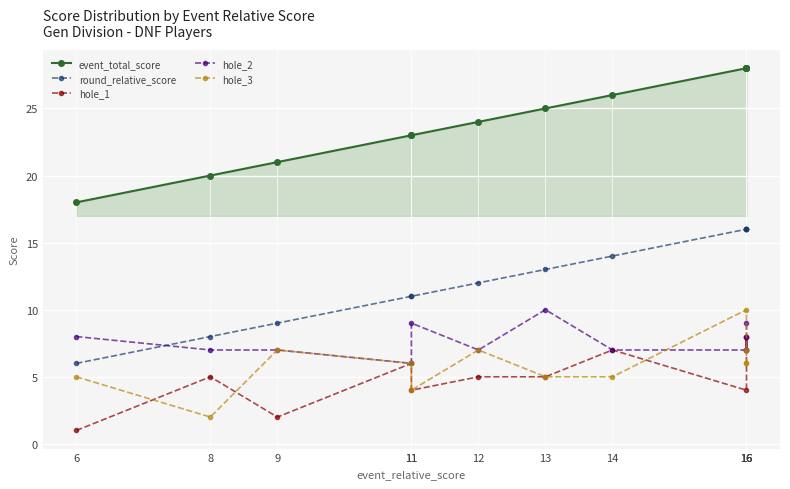

What is the highest value of the event_total_score series?

28